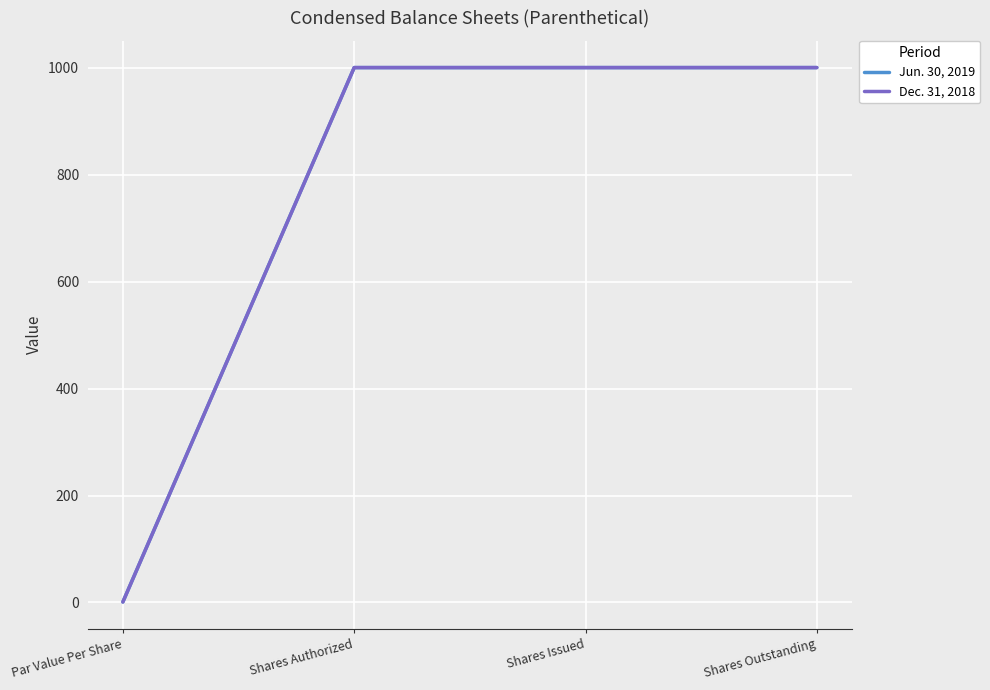

Does the chart have visible grid lines?

Yes